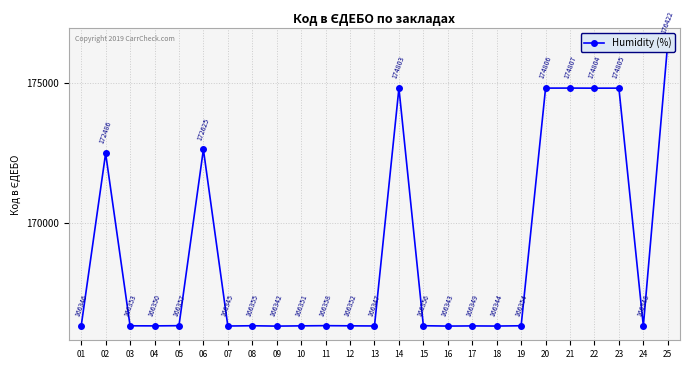

How many points are higher than both their immediate neighbors (excluding endpoints)?

8